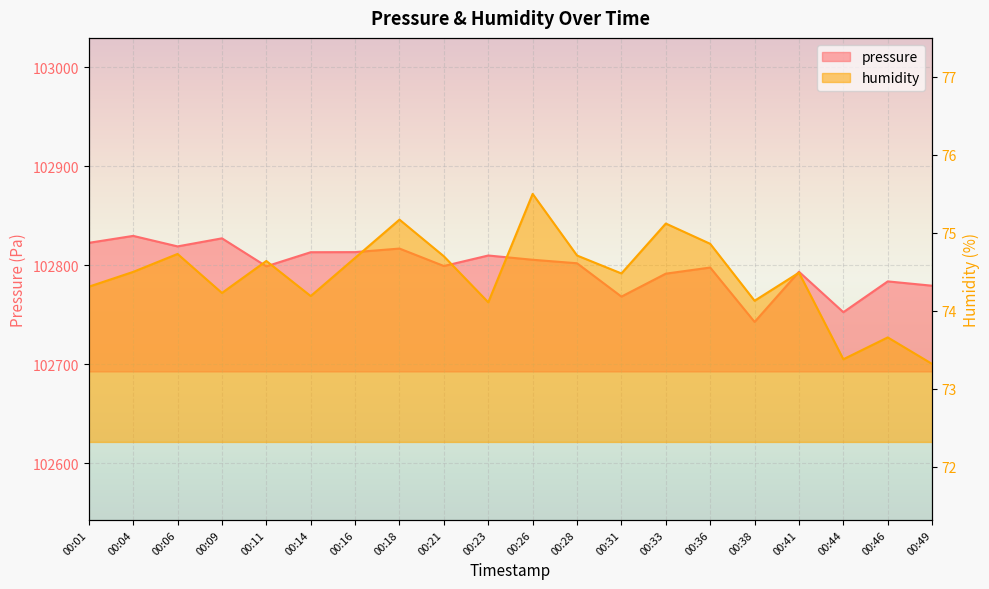

How many data points in pressure are above 102801?

10